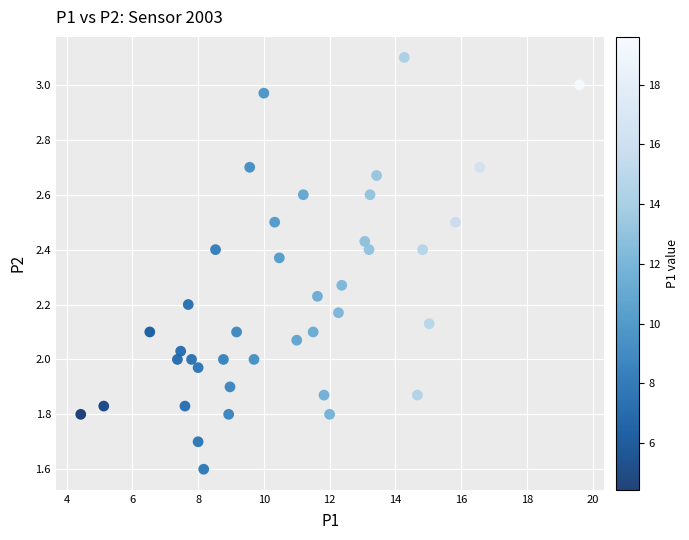

What is the range of Y values (max minus min)?

1.5